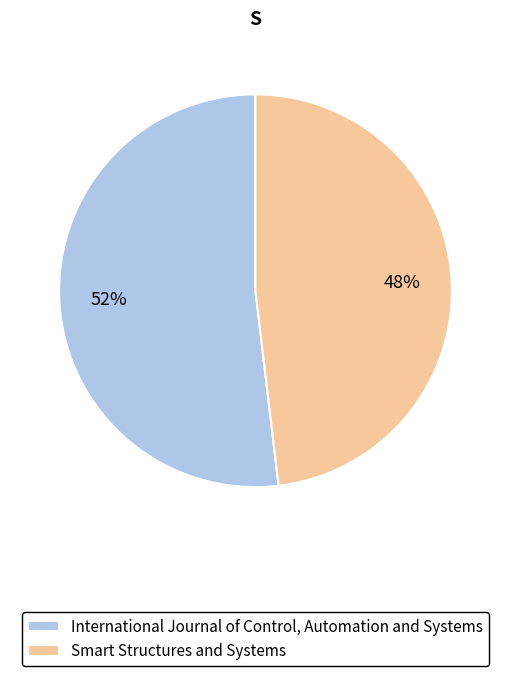

Which slice represents more than half of the pie?

International Journal of Control, Automation and Systems